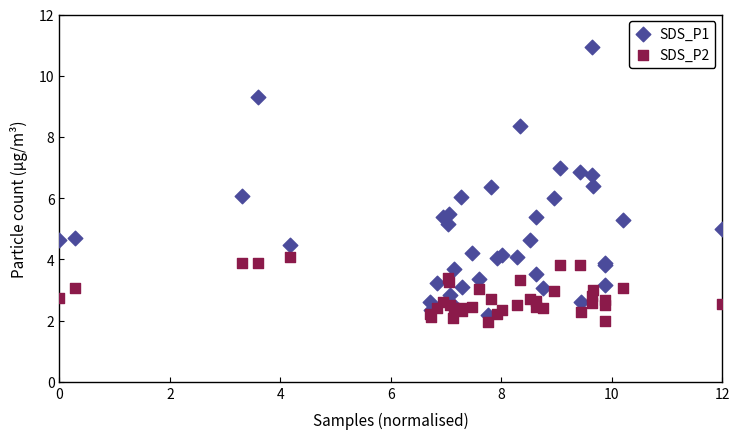

Which series reaches the minimum Y coordinate?

SDS_P2